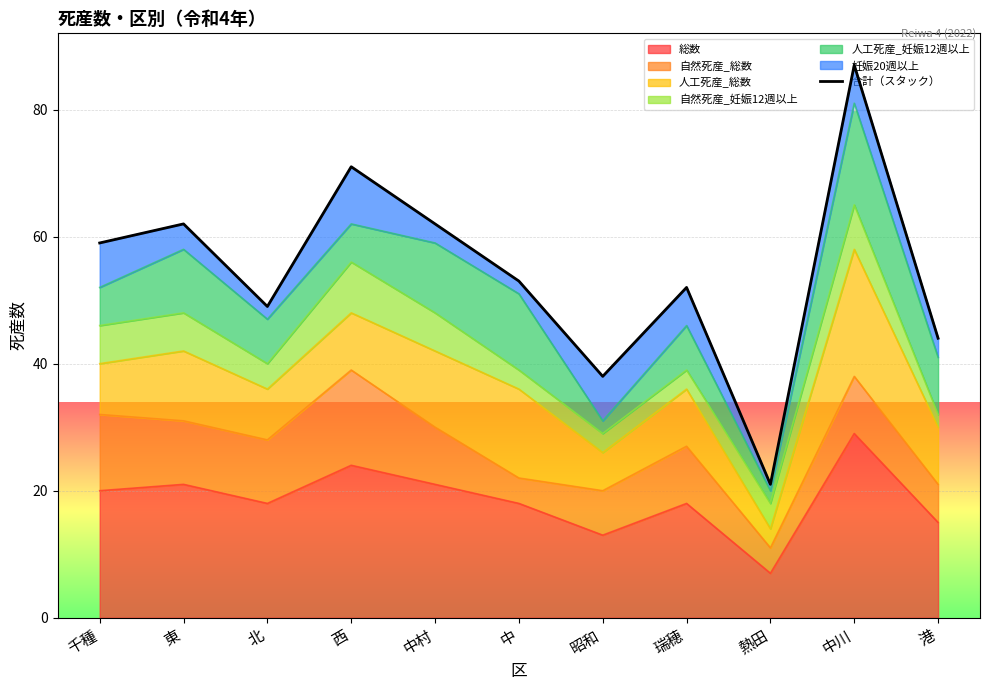

Reading left to right, what are all the values shown in this chart?

千種=59	東=62	北=49	西=71	中村=62	中=53	昭和=38	瑞穂=52	熱田=21	中川=87	港=44